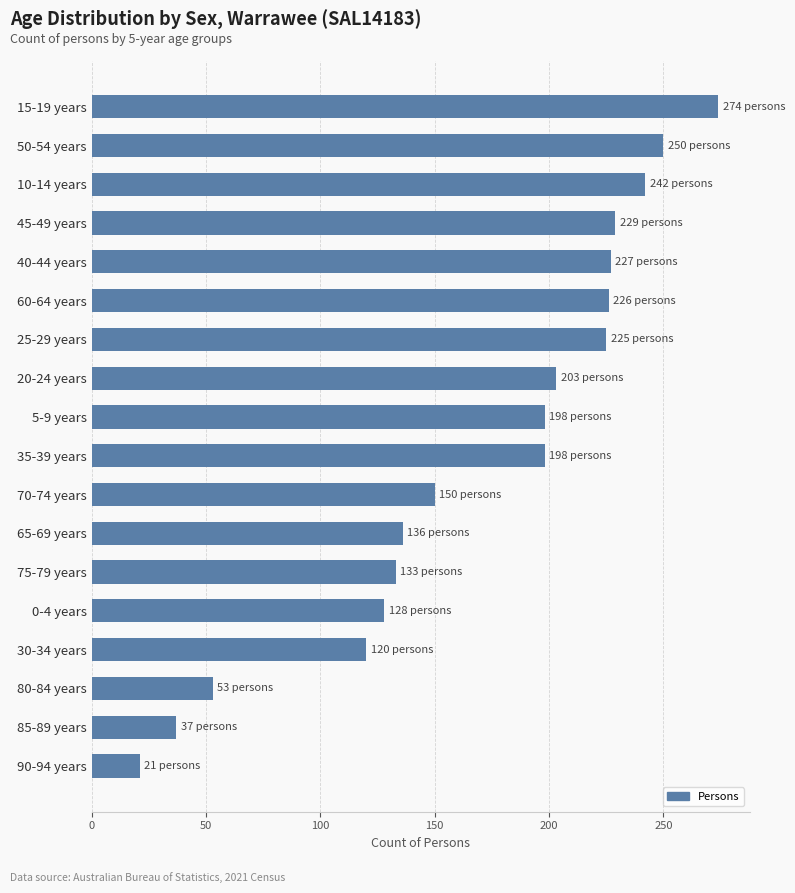

What is the value of the 8th bar from the top?

203